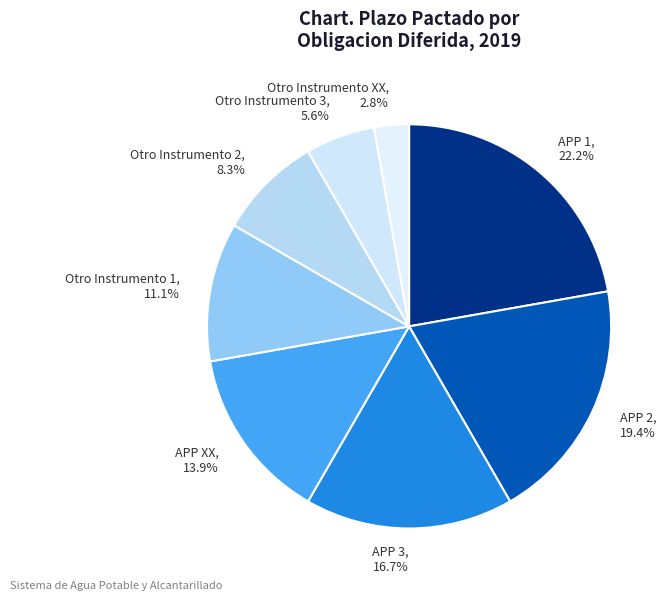

Which category has the smallest portion of the pie?

Otro Instrumento XX